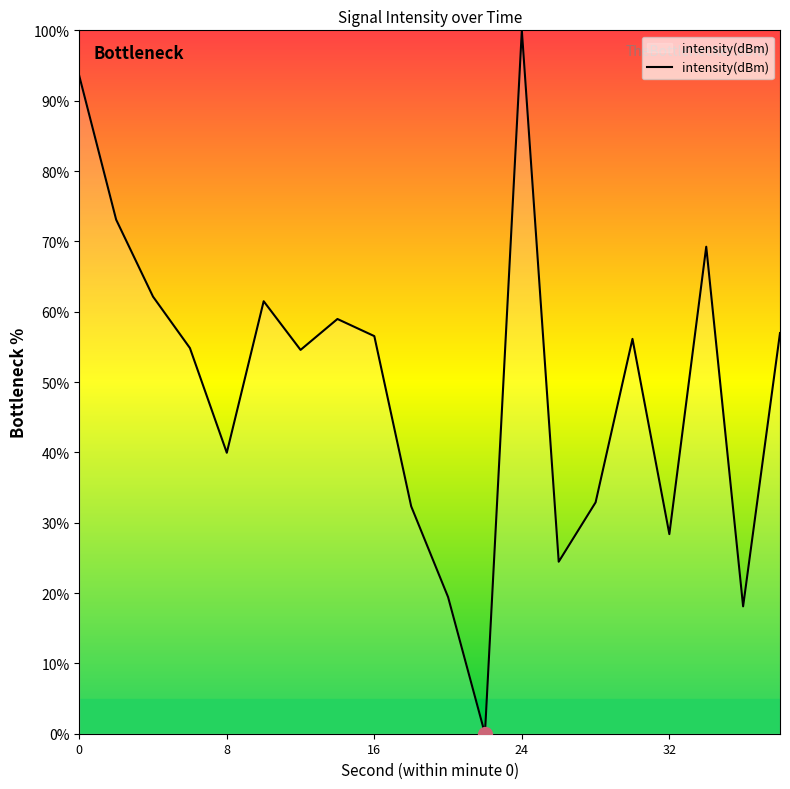

What is the difference between the maximum and minimum values?

100.0